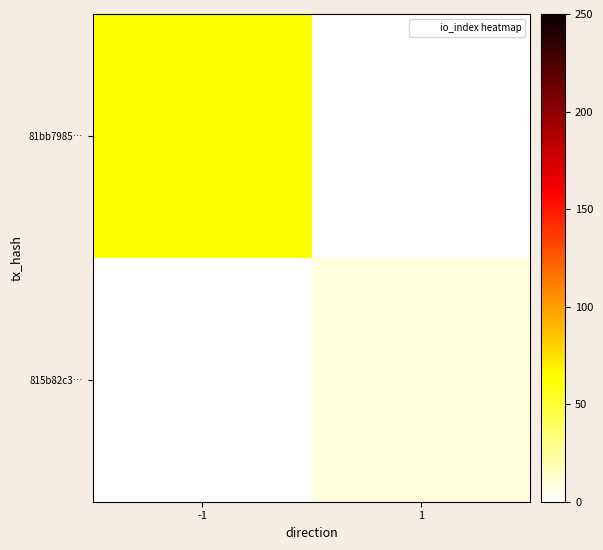

At 1, list the series in order from smallest to largest.

81bb7985…, 815b82c3…